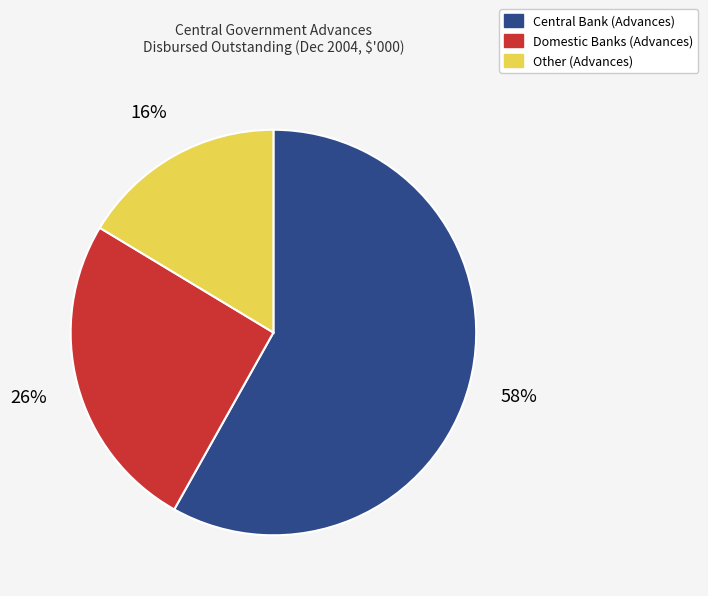

To the nearest percent, what percentage of the pie is Other?

16%